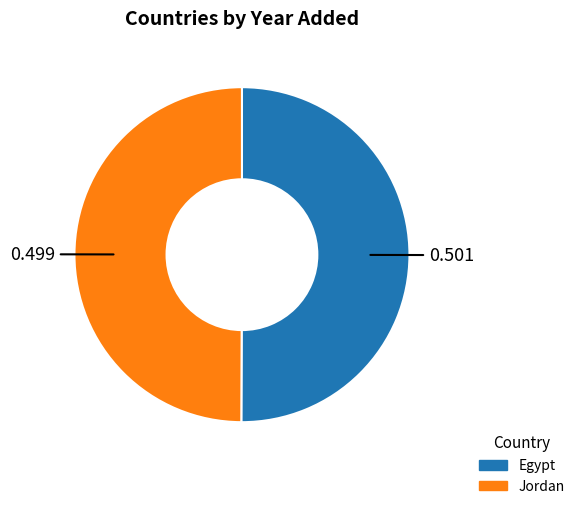

Do Jordan and Egypt together represent more than half of the pie?

Yes